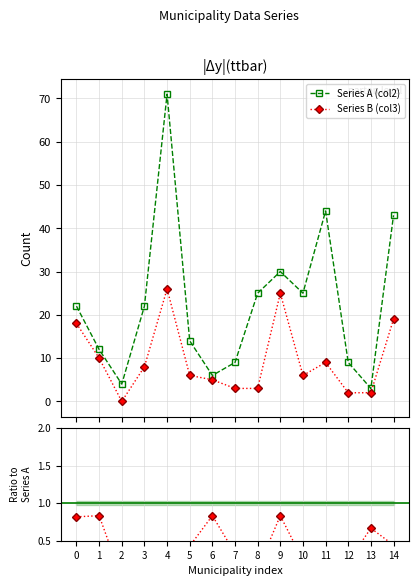

What is the value of the Series A (col2) point at the 3rd from the left?

4